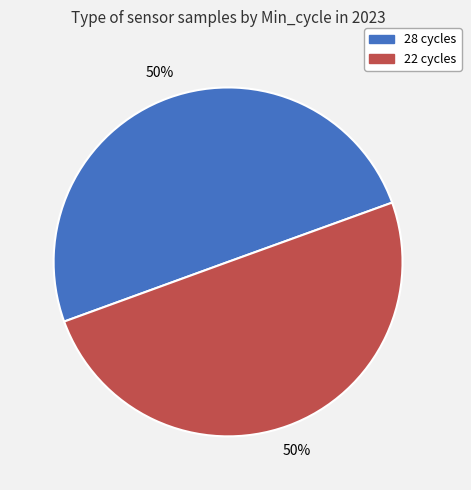

To the nearest percent, what is the average slice percentage?

50%